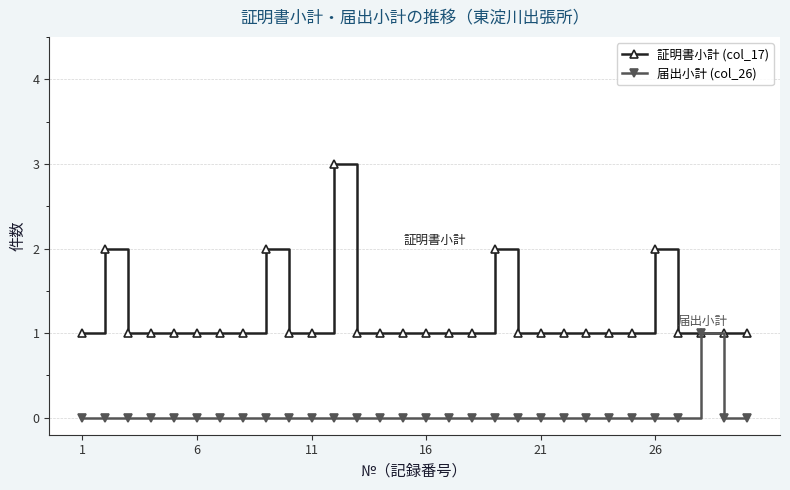

What is the difference between the second highest and second lowest values in the 証明書小計 (col_17) series?

1